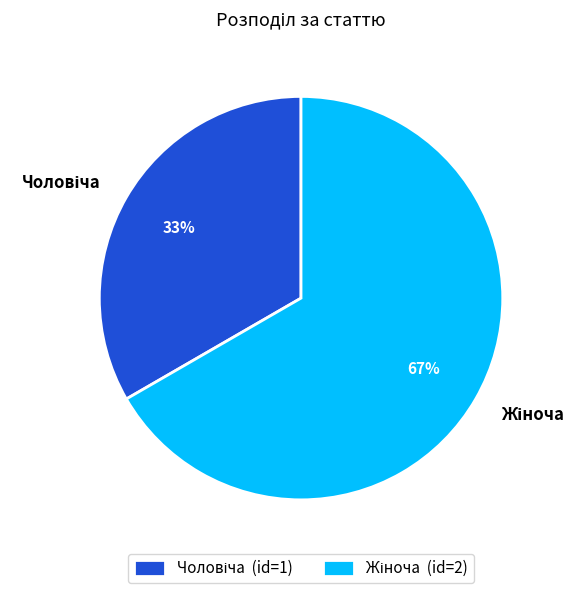

How many segments does this pie chart have?

2